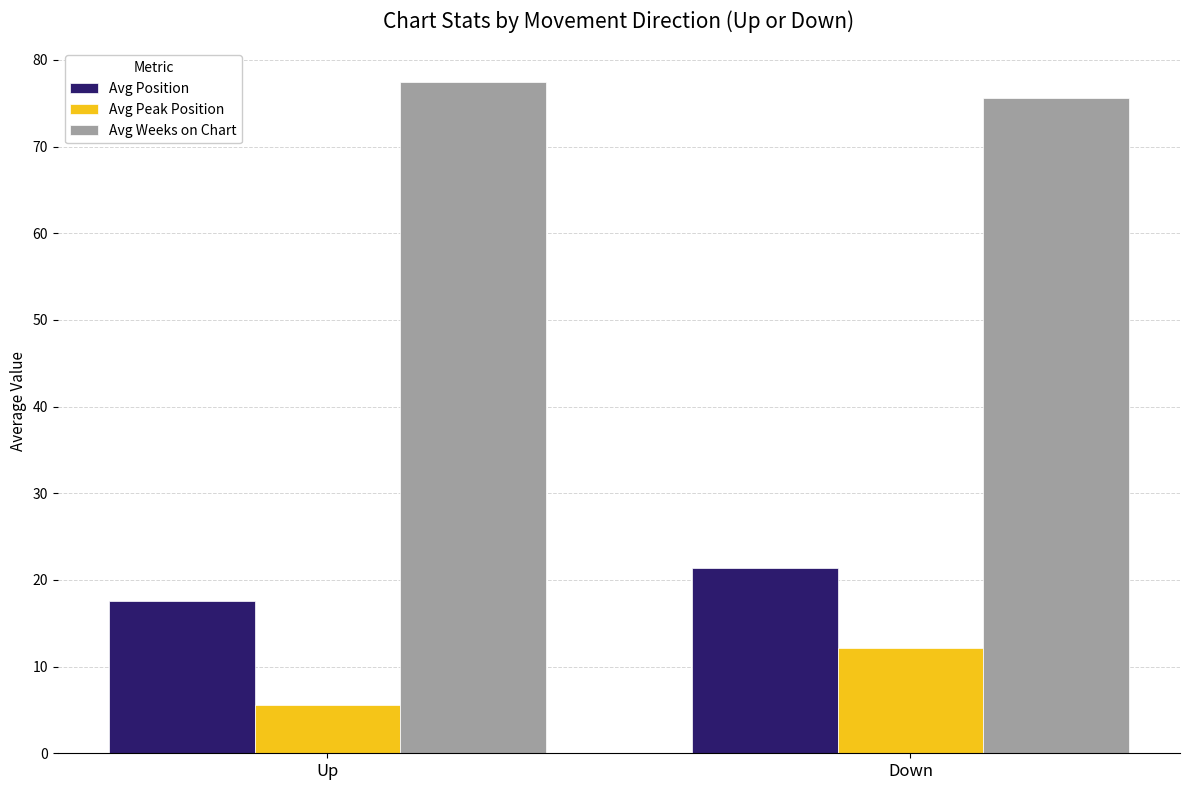

What is the approximate value of Avg Peak Position at Down?

12.1